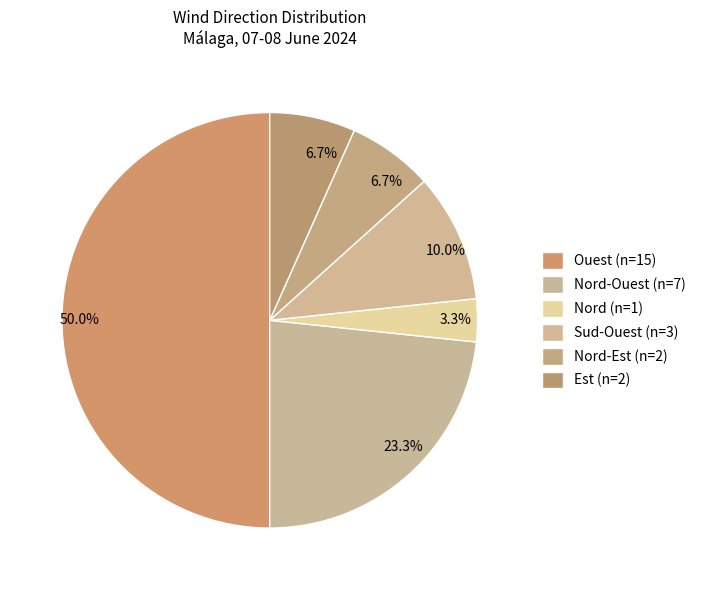

Is there any slice that represents more than half of the pie?

No